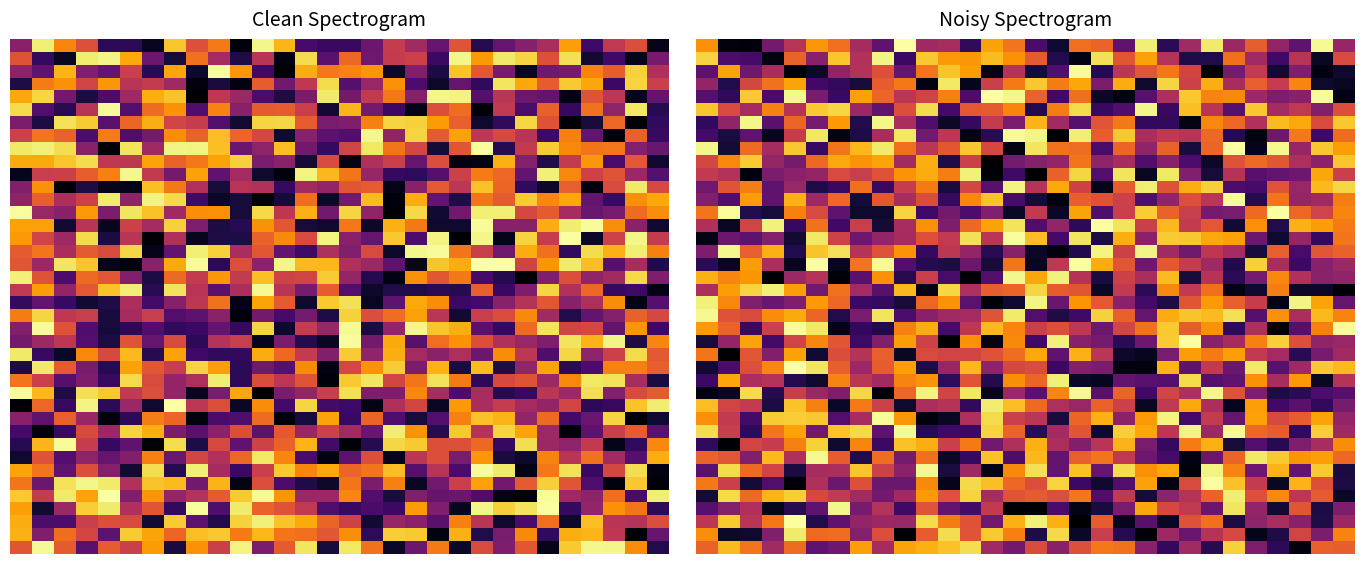

How many distinct data groups are displayed?

40